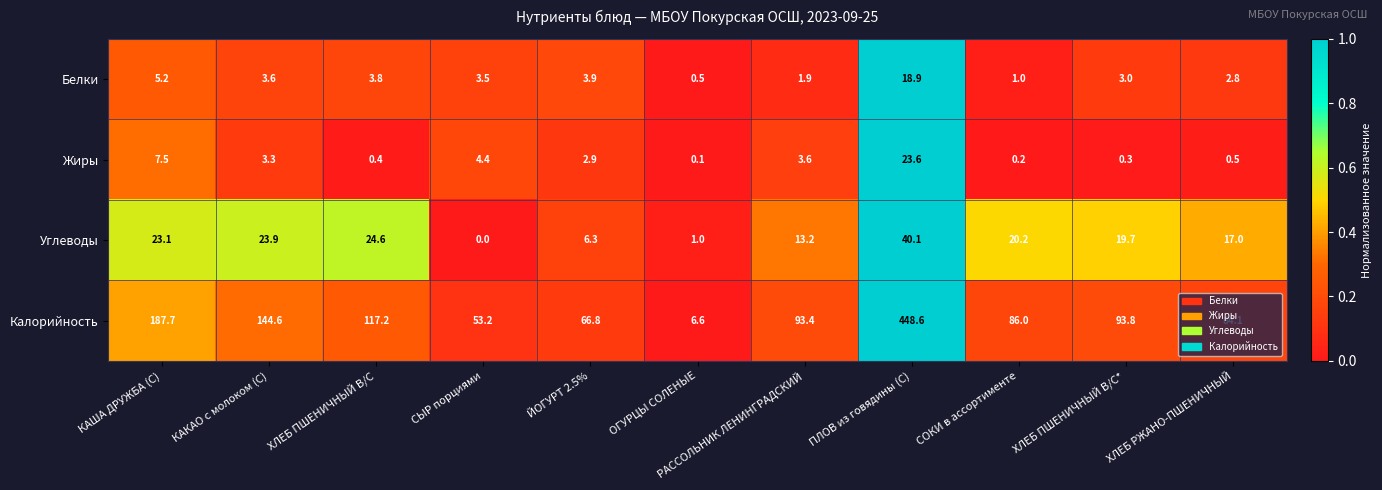

At which label is Калорийность closest to 227?

КАША ДРУЖБА (С)